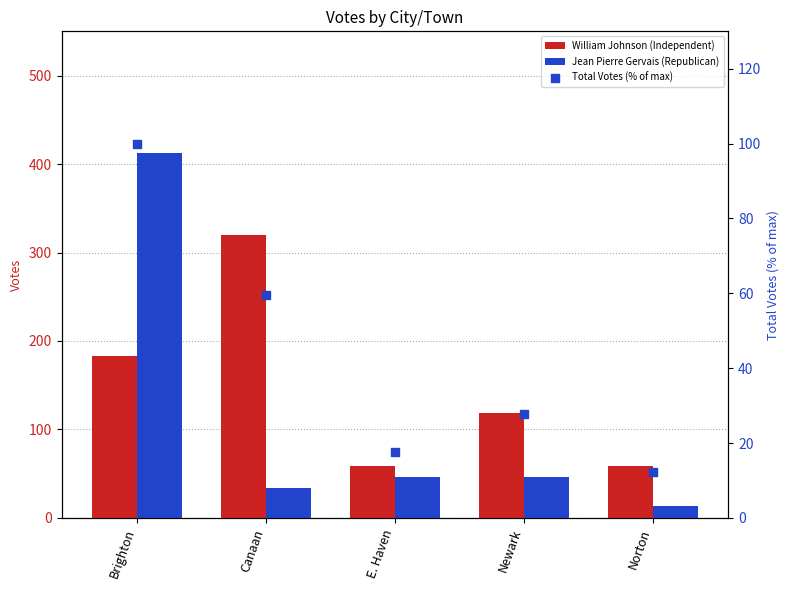

Which series has the largest total across all categories?

William Johnson (Independent)